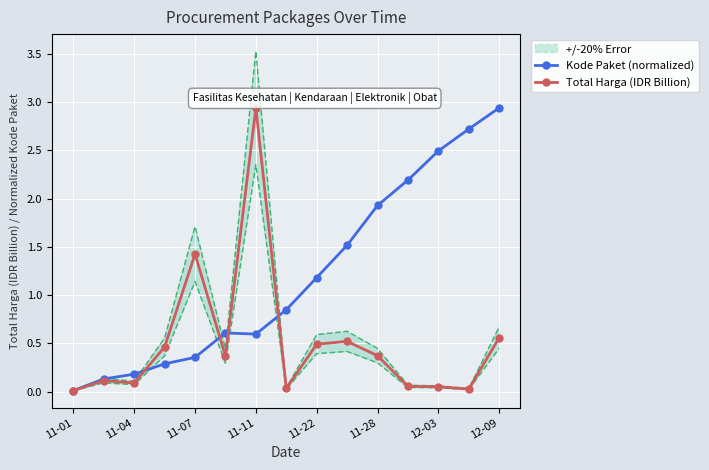

Which category has the highest value in the Total Harga (IDR Billion) series?

11-11